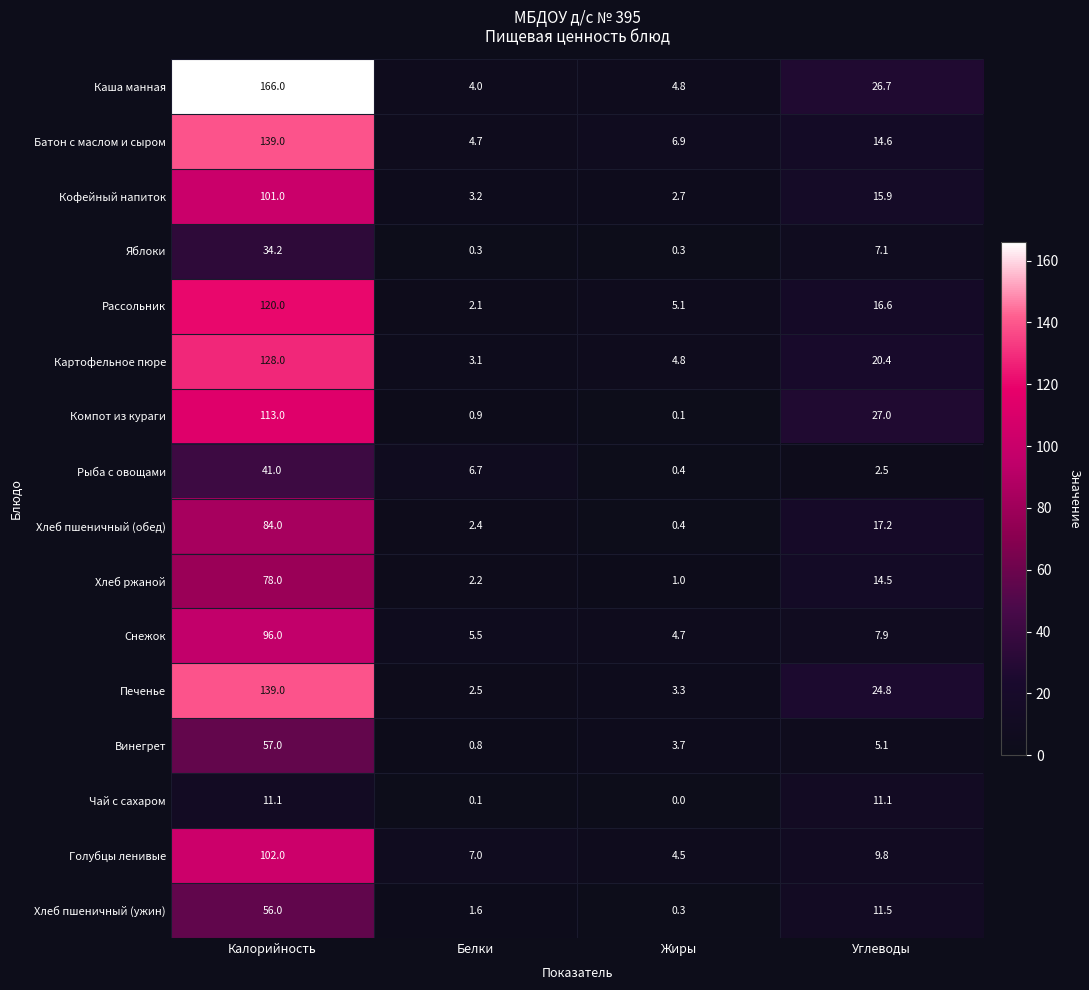

At Белки, list the series in order from largest to smallest.

Голубцы ленивые, Рыба с овощами, Снежок, Батон с маслом и сыром, Каша манная, Кофейный напиток, Картофельное пюре, Печенье, Хлеб пшеничный (обед), Хлеб ржаной, Рассольник, Хлеб пшеничный (ужин), Компот из кураги, Винегрет, Яблоки, Чай с сахаром